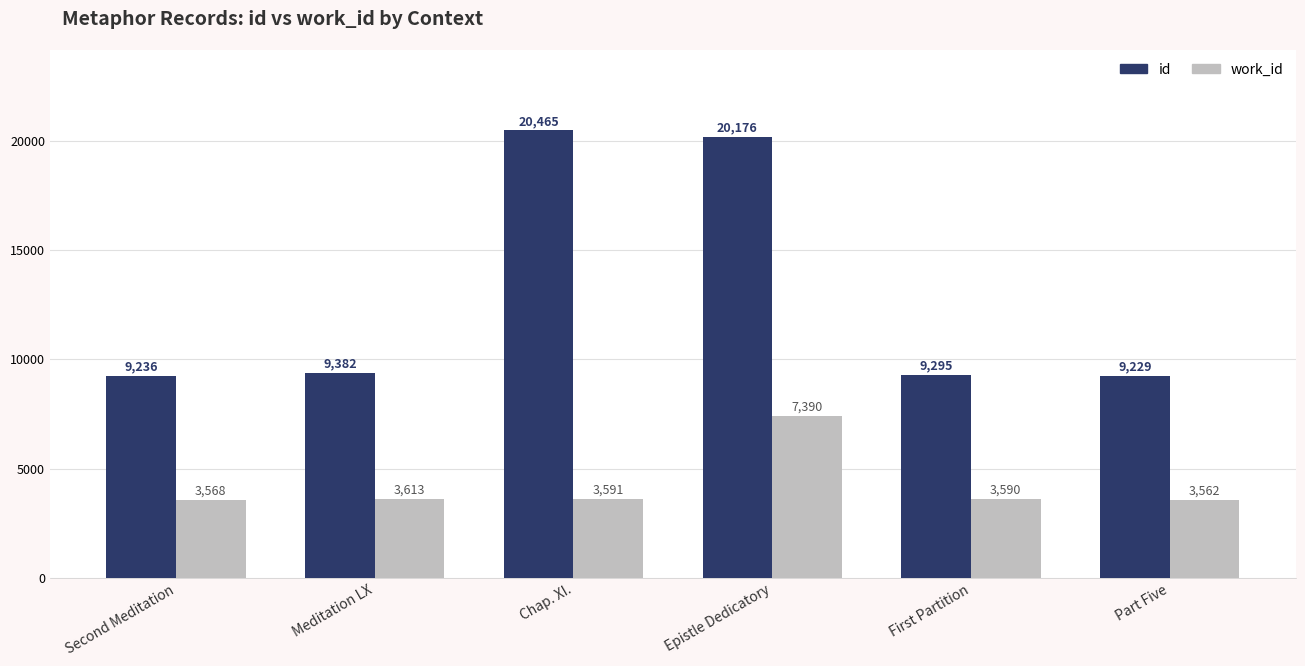

At which label does work_id reach its peak?

Epistle Dedicatory